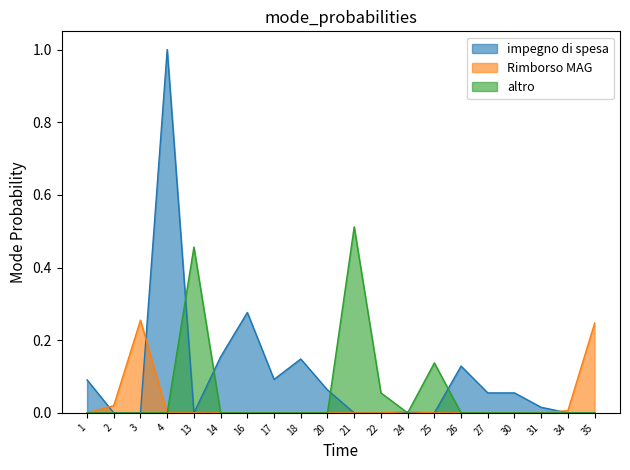

Reading right to left, list all the values displayed in this chart.

impegno di spesa: 0.0	0.0	0.0	0.1	0.1	0.1	0.0	0.0	0.0	0.0	0.1	0.1	0.1	0.3	0.2	0.0	1.0	0.0	0.0	0.1
Rimborso MAG: 0.2	0.0	0.0	0.0	0.0	0.0	0.0	0.0	0.0	0.0	0.0	0.0	0.0	0.0	0.0	0.0	0.0	0.3	0.0	0.0
altro: 0.0	0.0	0.0	0.0	0.0	0.0	0.1	0.0	0.1	0.5	0.0	0.0	0.0	0.0	0.0	0.5	0.0	0.0	0.0	0.0